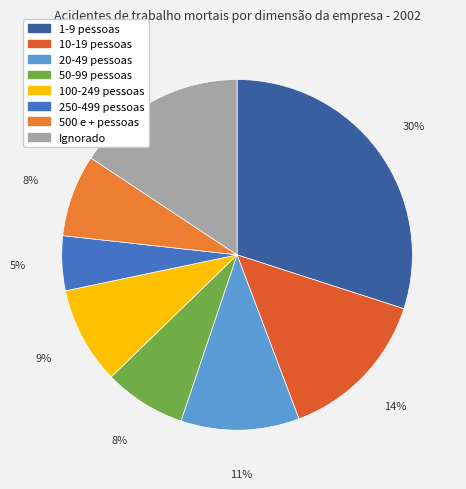

Which has a higher value, 100-249 pessoas or 250-499 pessoas?

100-249 pessoas